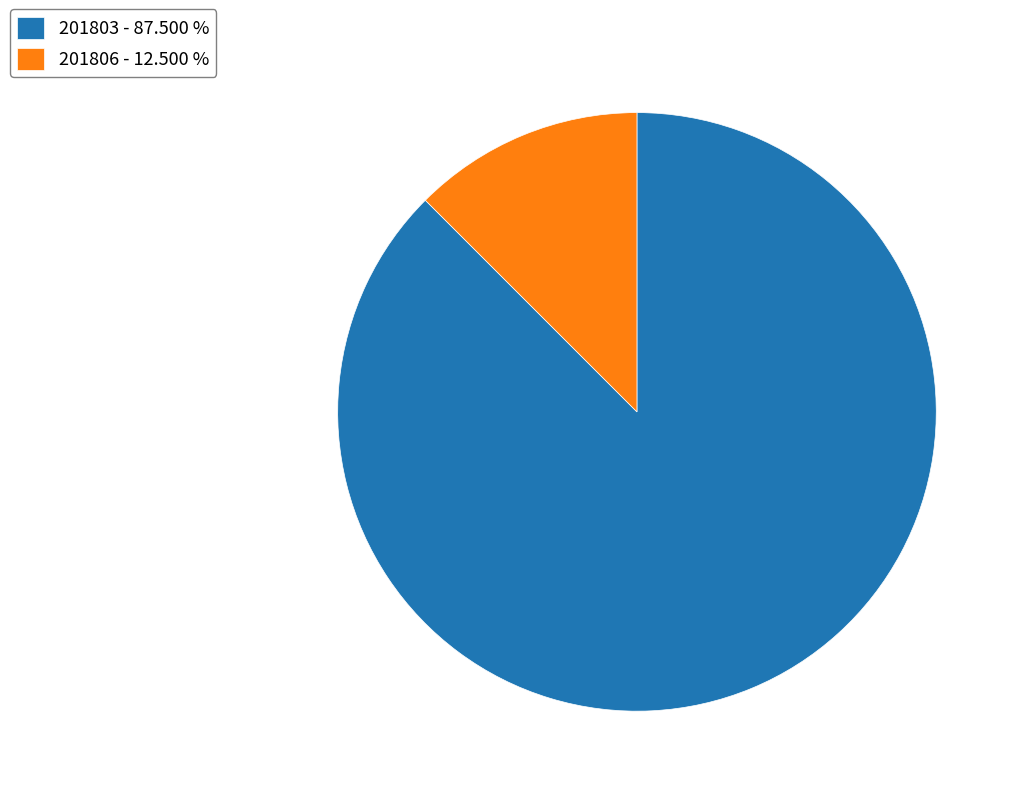

Is the sum of 201806 - 12.500 % and 201803 - 87.500 % greater than half?

Yes